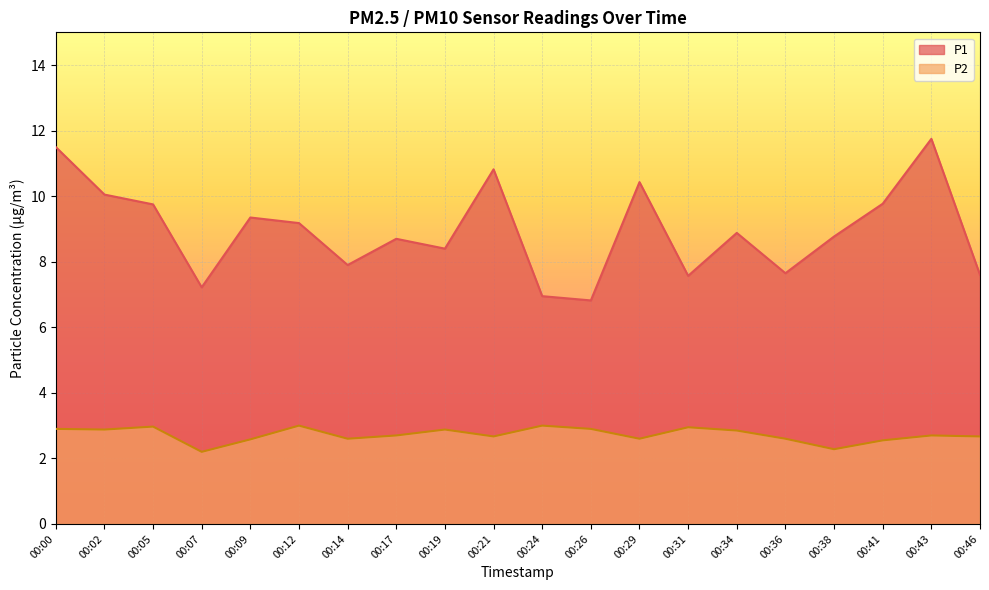

Which series has the largest total across all categories?

P1